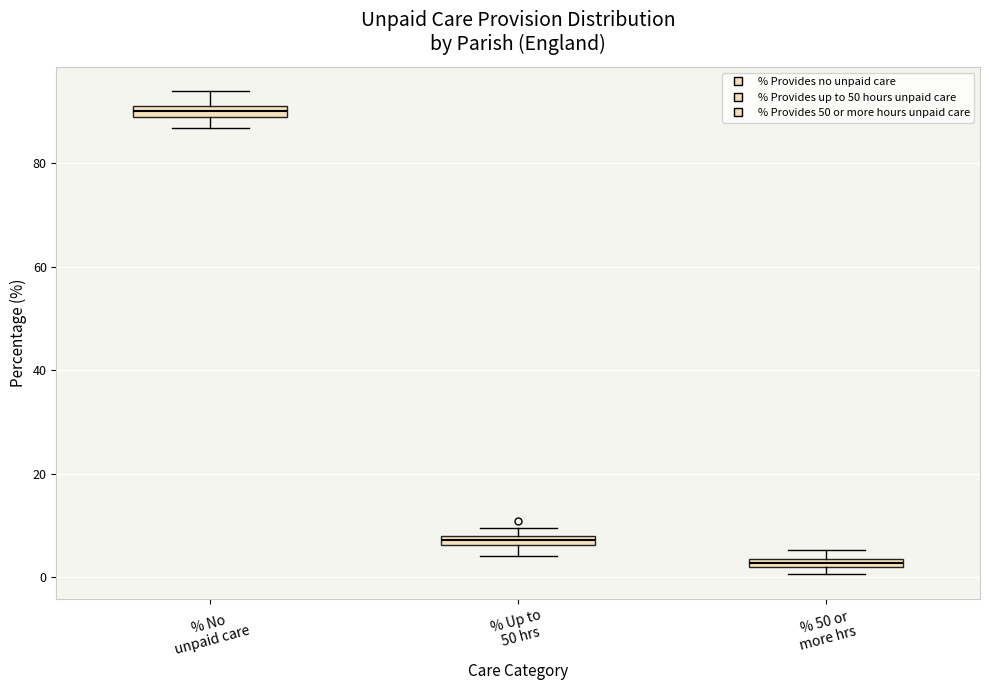

Where is the lower edge of the box for % 50 or more hrs on the y-axis? The values are not printed on the chart, so give them approximately, as read against the axis.

2